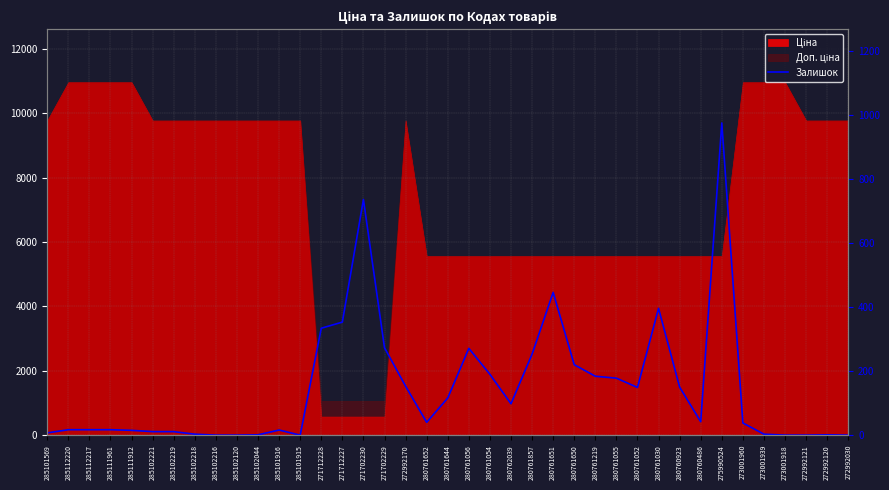

How many lines are shown in the chart?

1